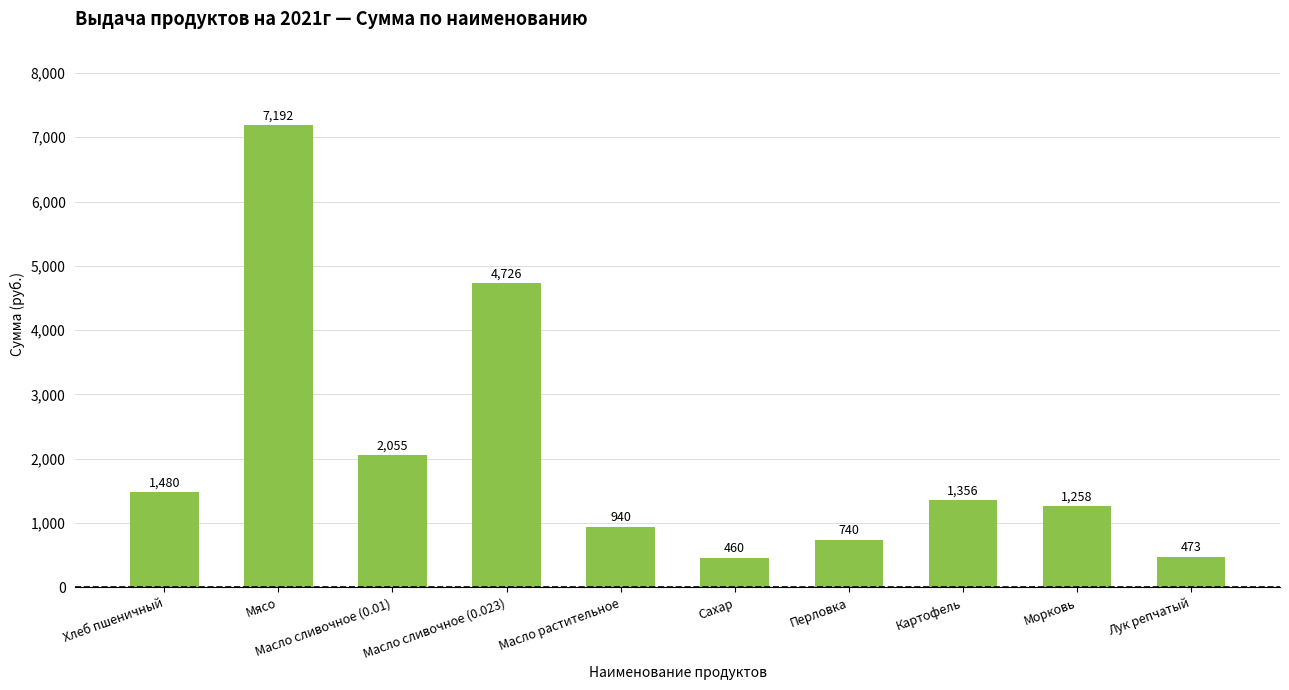

What position from the right is Масло растительное?

6